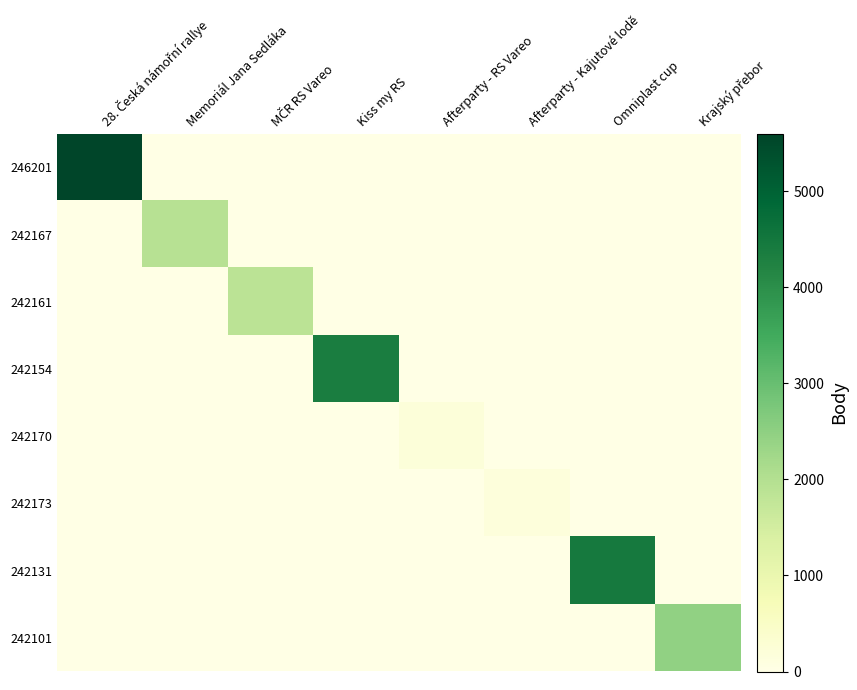

Rank the series by their maximum value, from highest to lowest.

246201, 242131, 242154, 242101, 242167, 242161, 242170, 242173